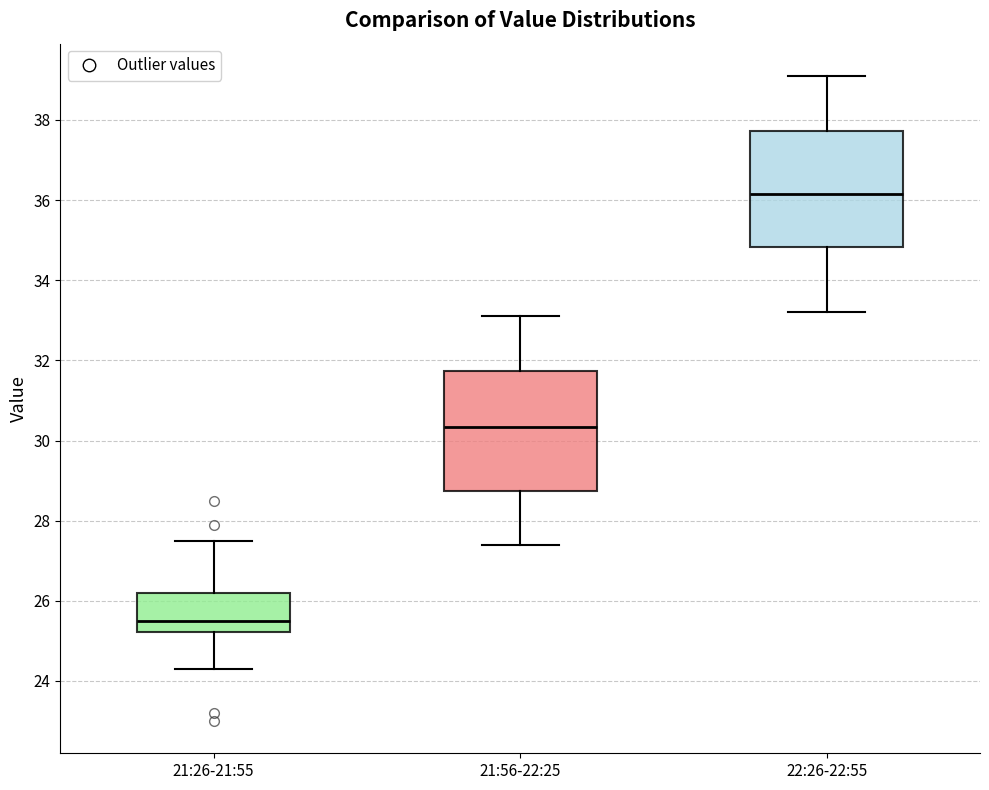

Reading left to right, read every box against the y-axis: the position of its median line, the range the box covers, and the ends of its whiskers. The values are not printed on the chart, so give them approximately, as read against the axis.

21:26-21:55: median 25.6, box 25.2 to 26.2, whiskers 24.4 to 27.6
21:56-22:25: median 30.4, box 28.8 to 31.8, whiskers 27.4 to 33.2
22:26-22:55: median 36.2, box 34.8 to 37.8, whiskers 33.2 to 39.2